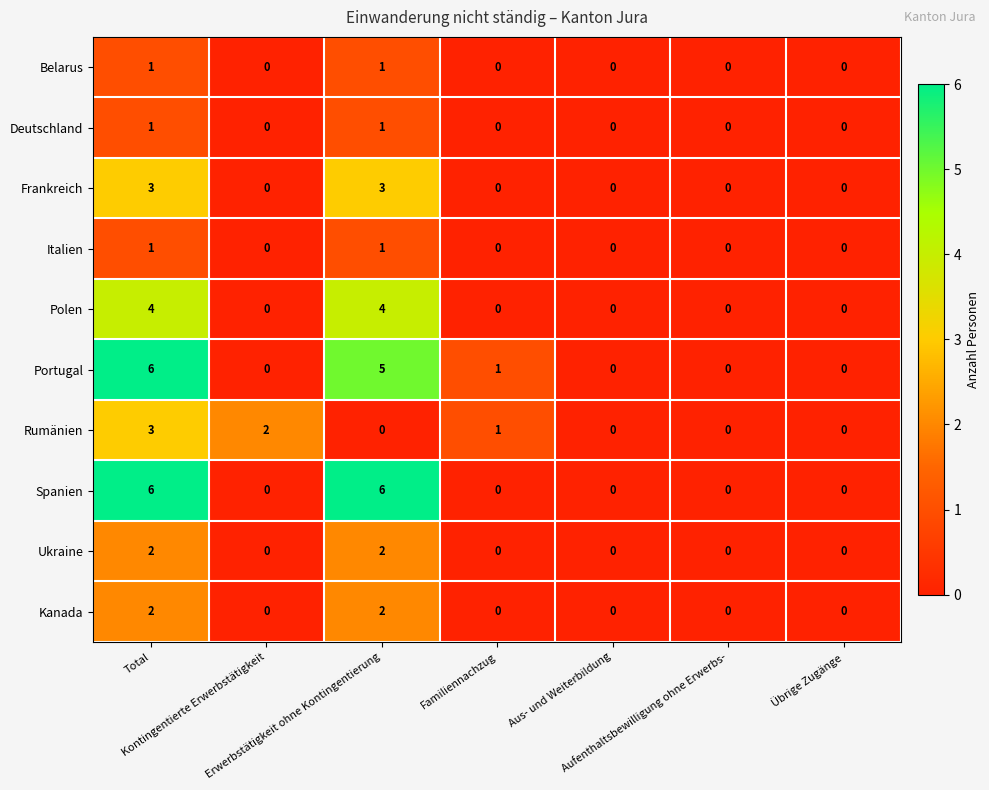

At which category is the sum across all series the highest?

Total